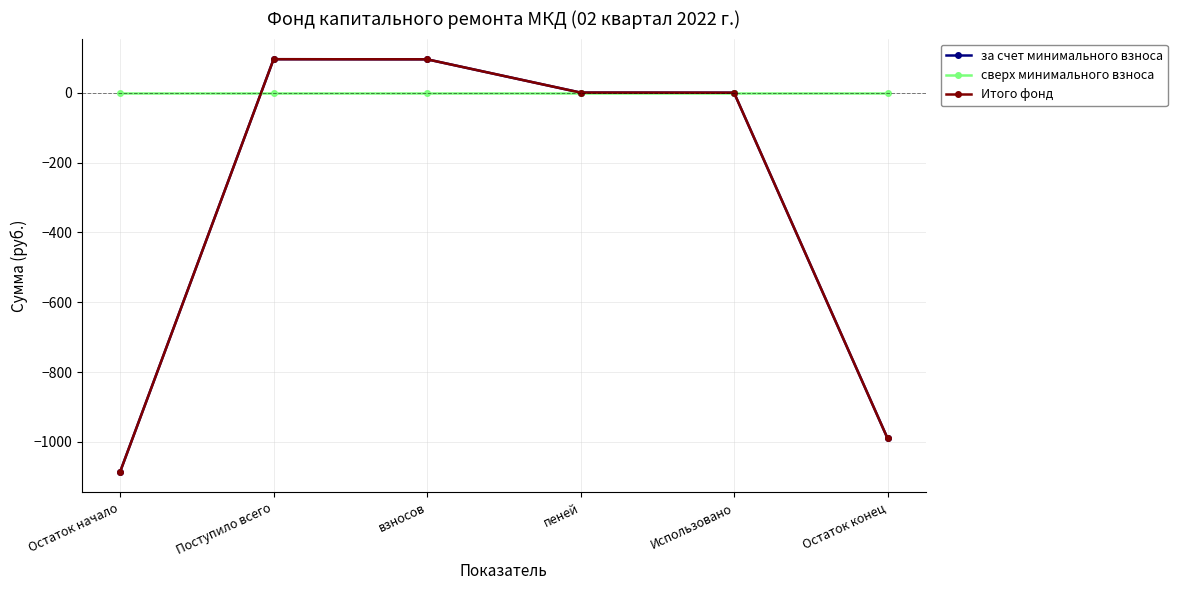

Between Использовано and пеней, which is larger?

пеней